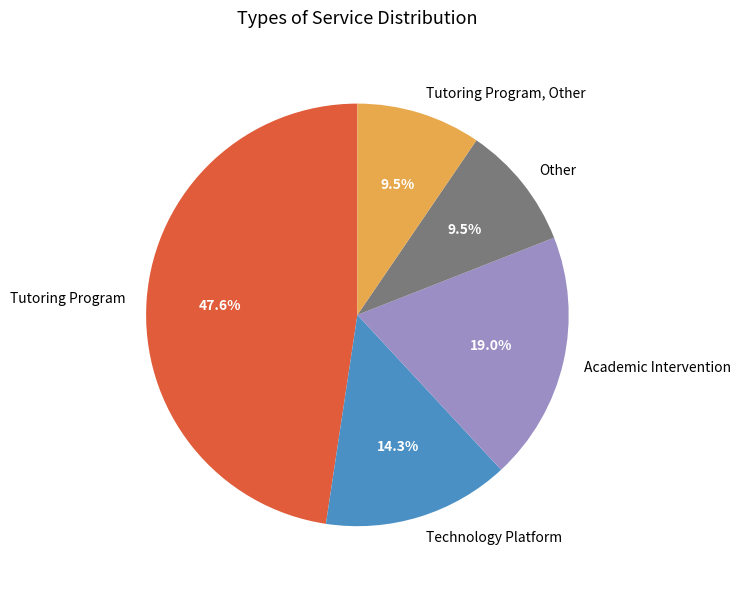

The Tutoring Program slice represents 48% of the pie. True or false?

True